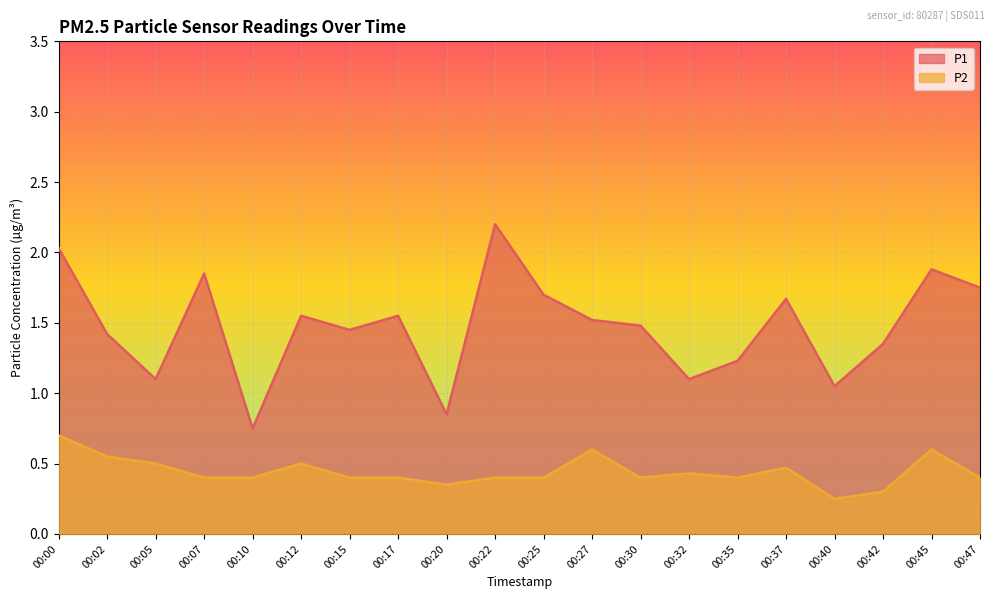

Is it true that P1 equals 2.2 at 00:22?

True